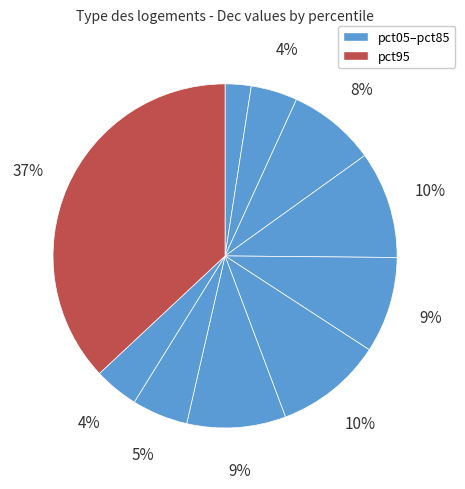

Which slice is the largest?

pct95